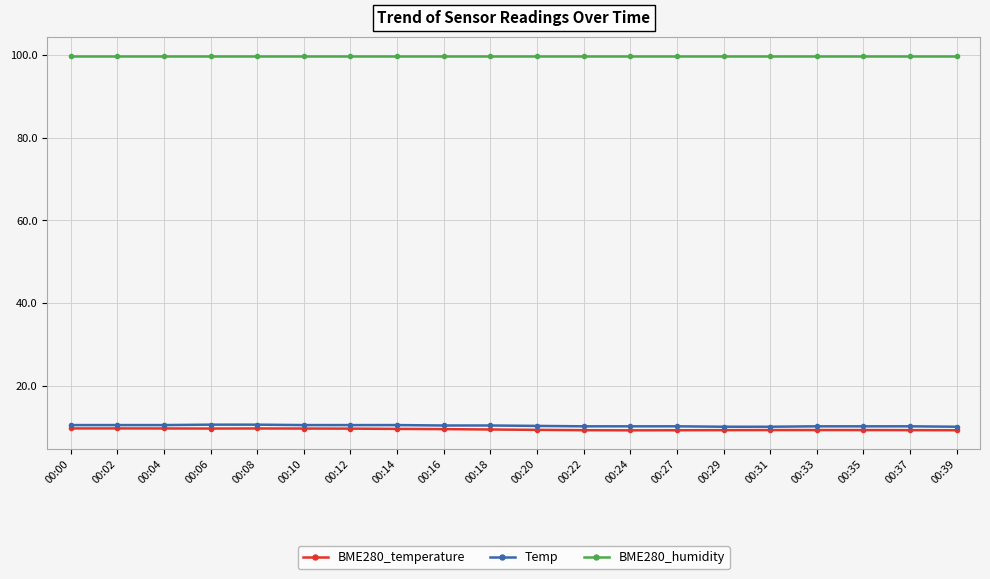

True or false: BME280_humidity and BME280_temperature cross at least once.

False